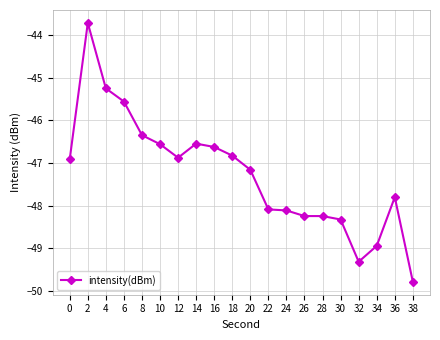

What is the difference between the maximum and minimum values?

6.1